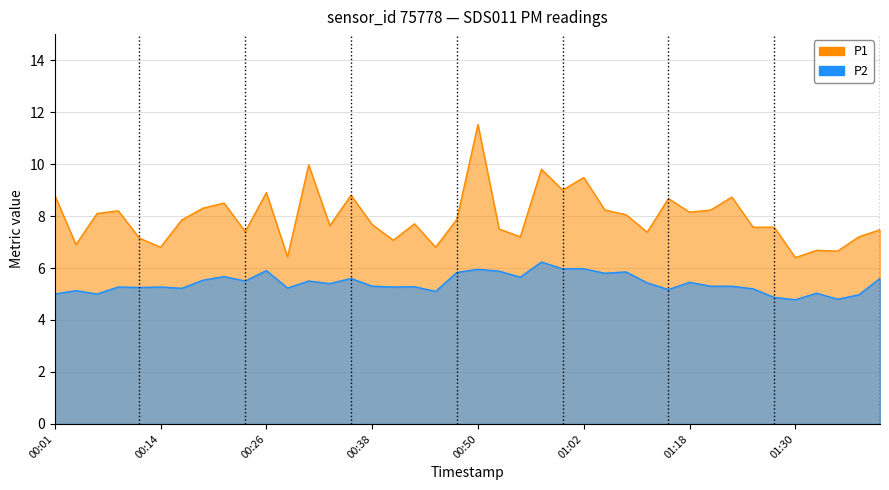

Which label corresponds to the largest value in the chart?

00:50